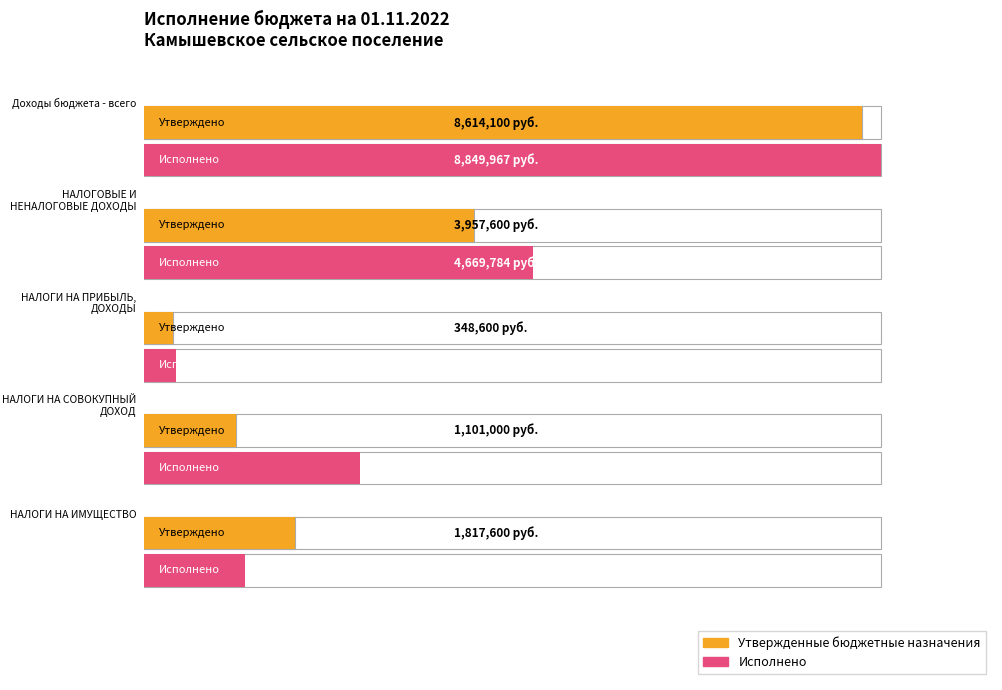

The Исполнено series shows 11519827.9 at Доходы бюджета - всего. True or false?

False